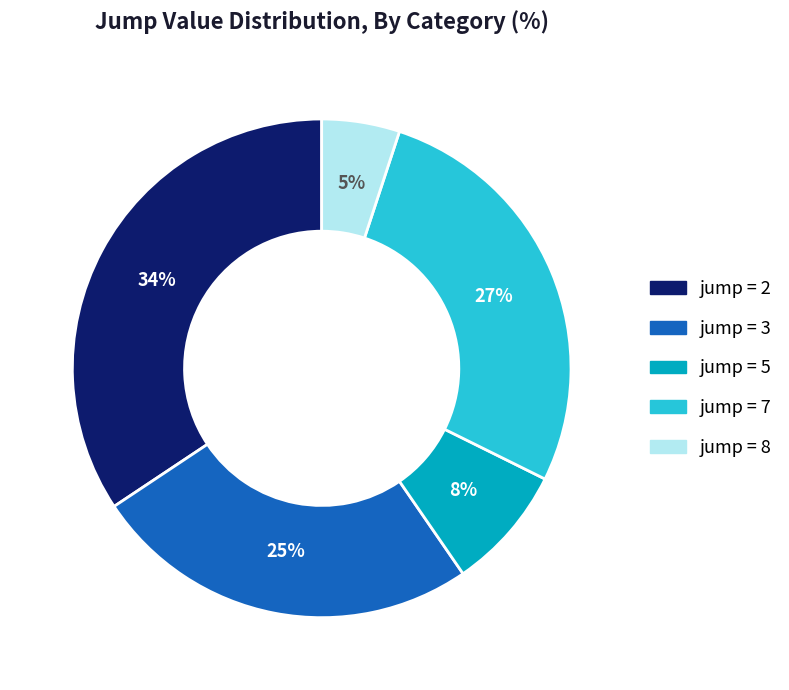

To the nearest percent, what is the difference between the largest and smallest slice percentages?

29%